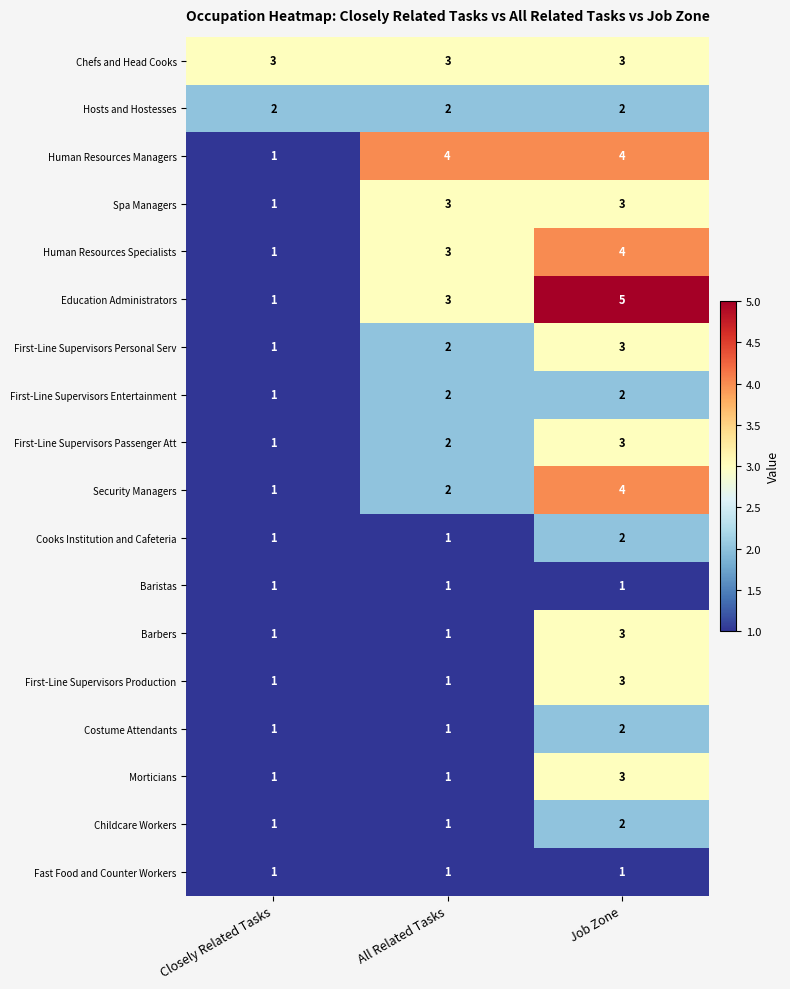

Which category has the lowest value in the Human Resources Specialists series?

Closely Related Tasks